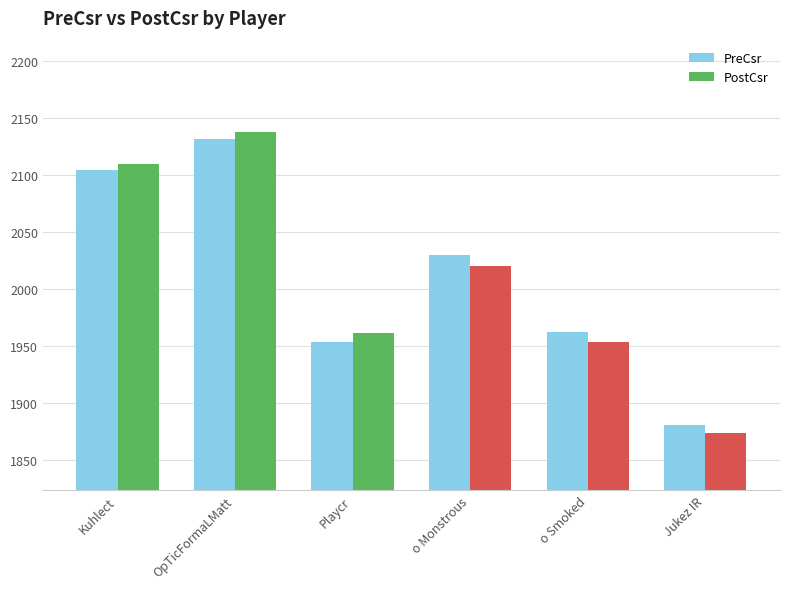

What are all the series names shown in the legend?

PreCsr, PostCsr